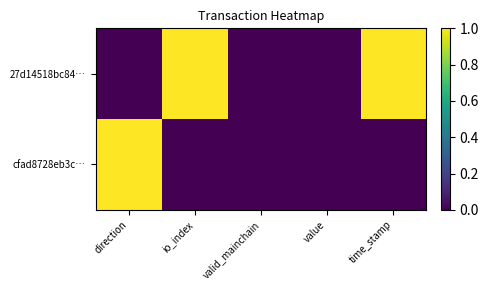

Reading left to right, extract all data points from this chart.

27d14518bc84…: direction=0	io_index=1	valid_mainchain=0	value=0	time_stamp=1
cfad8728eb3c…: direction=1	io_index=0	valid_mainchain=0	value=0	time_stamp=0